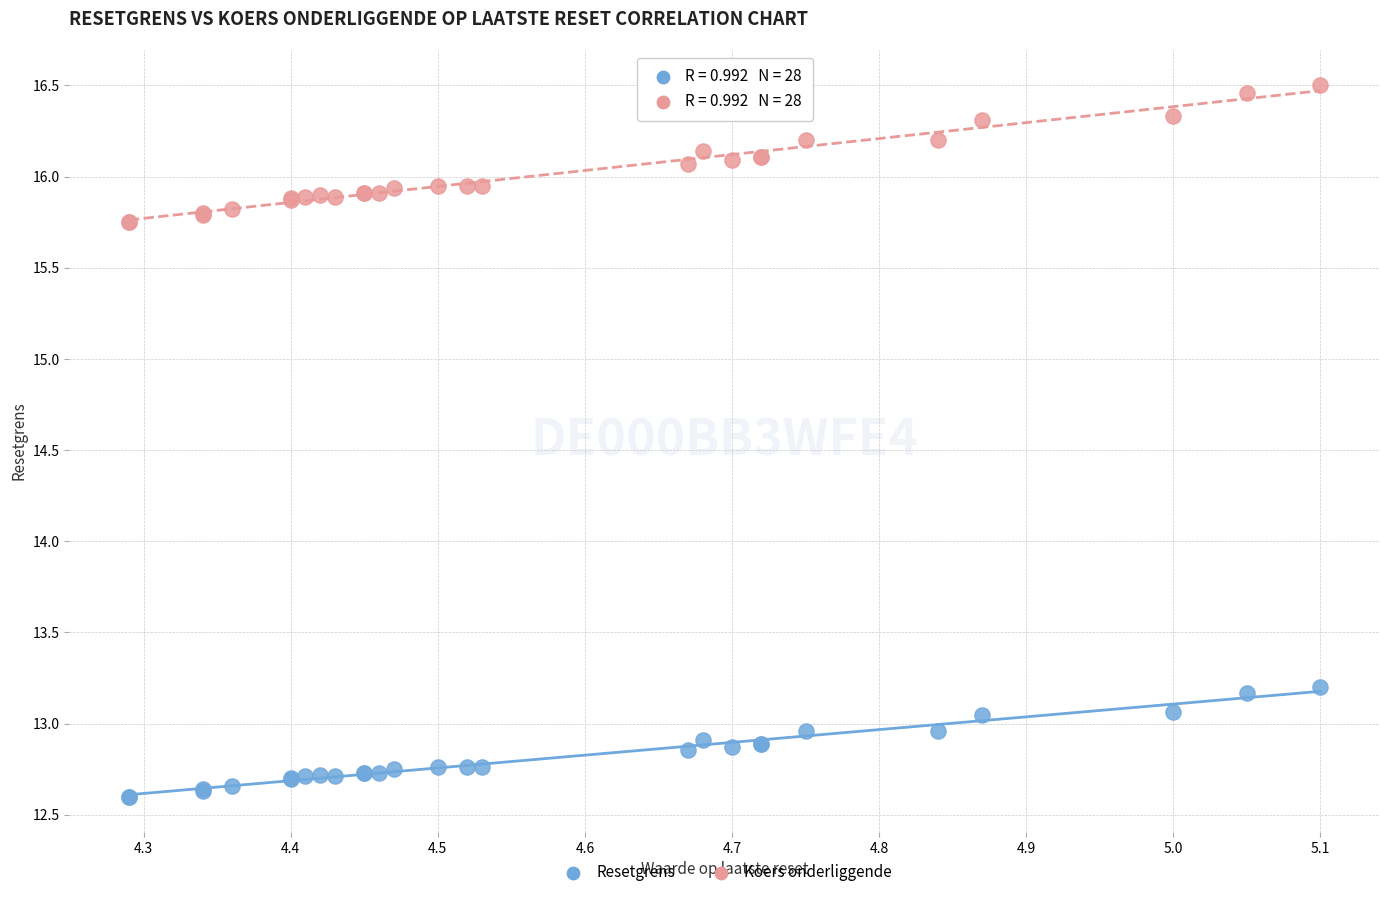

Which series contains the highest Y value?

Koers onderliggende